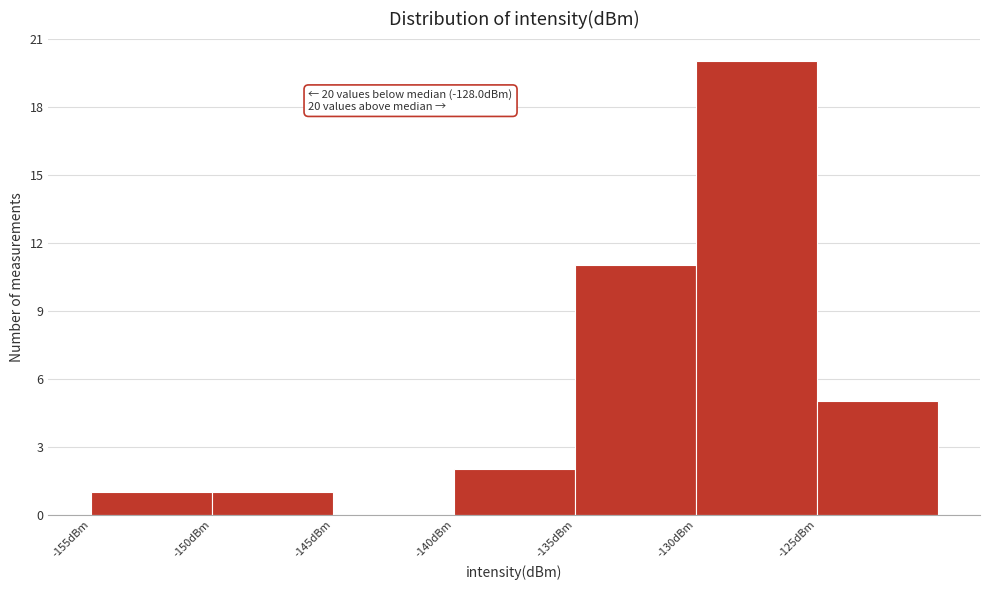

Over which range of the x-axis is the bar tallest?

-130 to -125